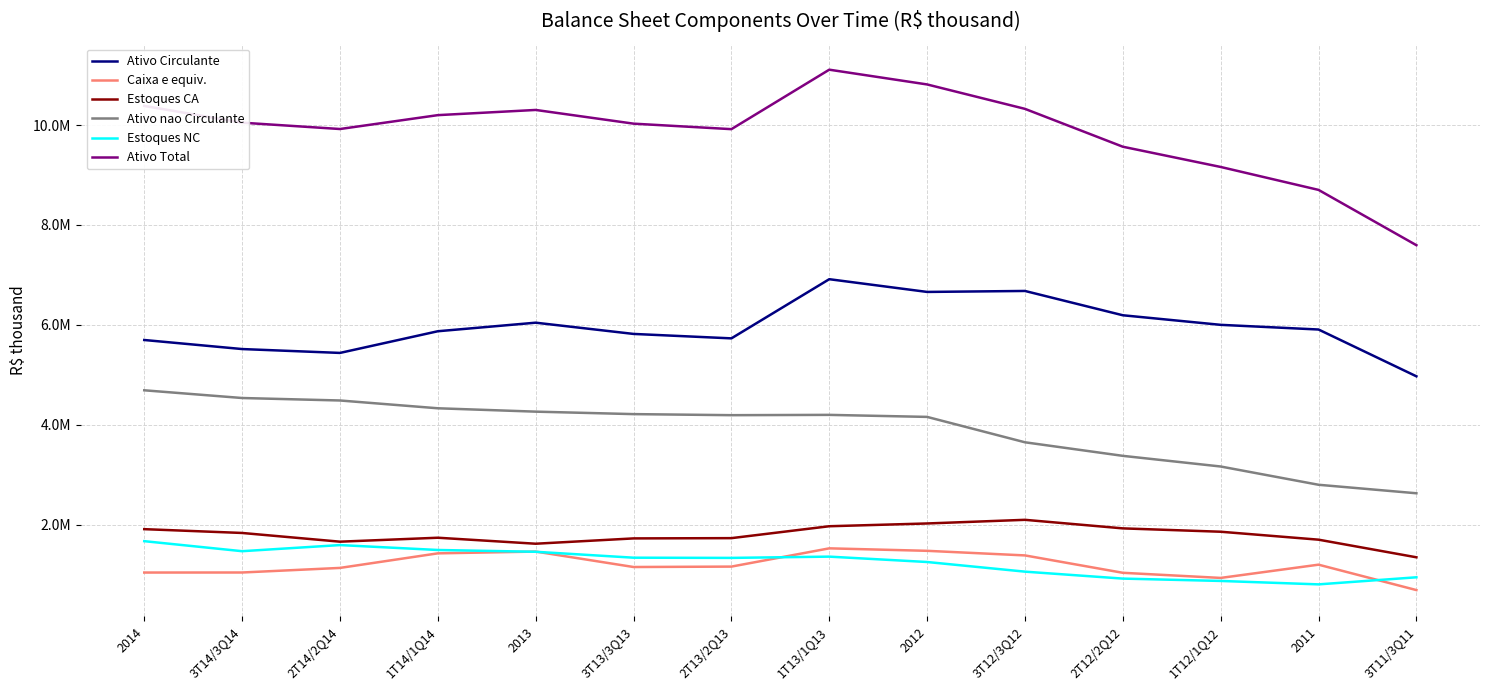

What is the difference between the maximum and minimum values in the Ativo Total series?

3514873